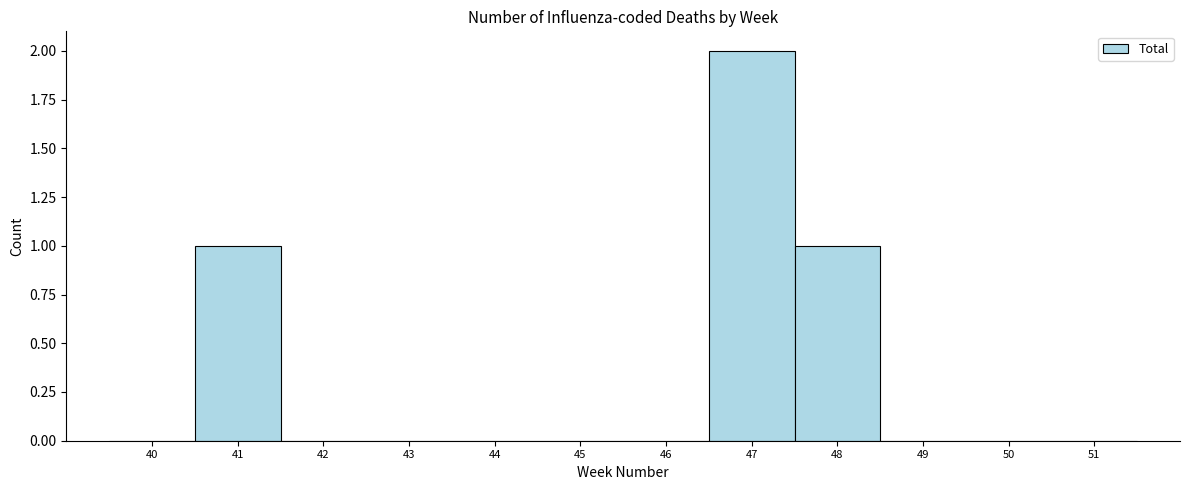

Reading right to left, transcribe all the data shown in this chart.

51=0	50=0	49=0	48=1	47=2	46=0	45=0	44=0	43=0	42=0	41=1	40=0